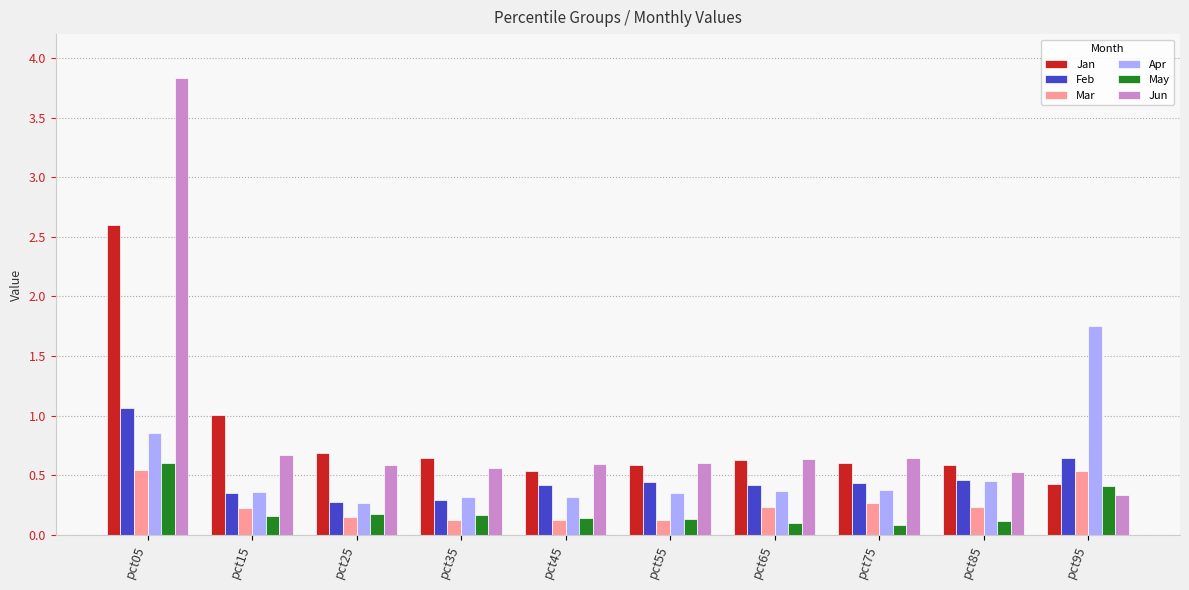

At which category does the chart reach its peak across all series?

pct05